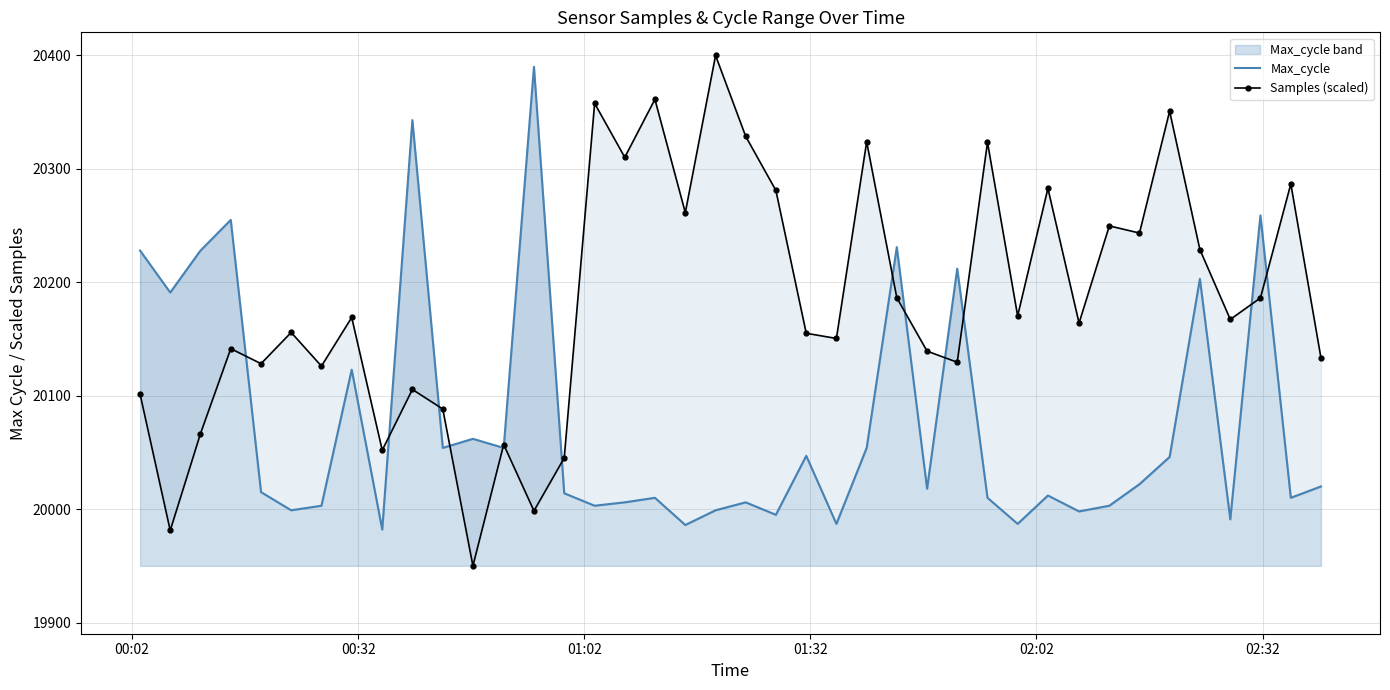

What is the lowest value of the Max_cycle band series?

19982